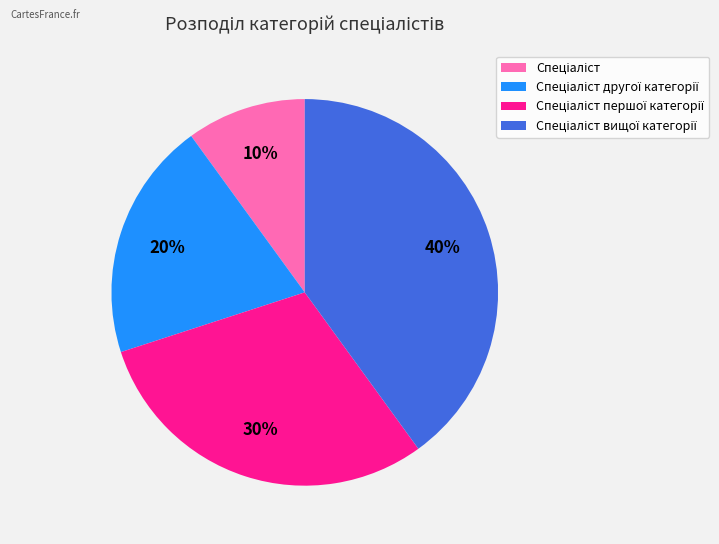

How many segments does this pie chart have?

4